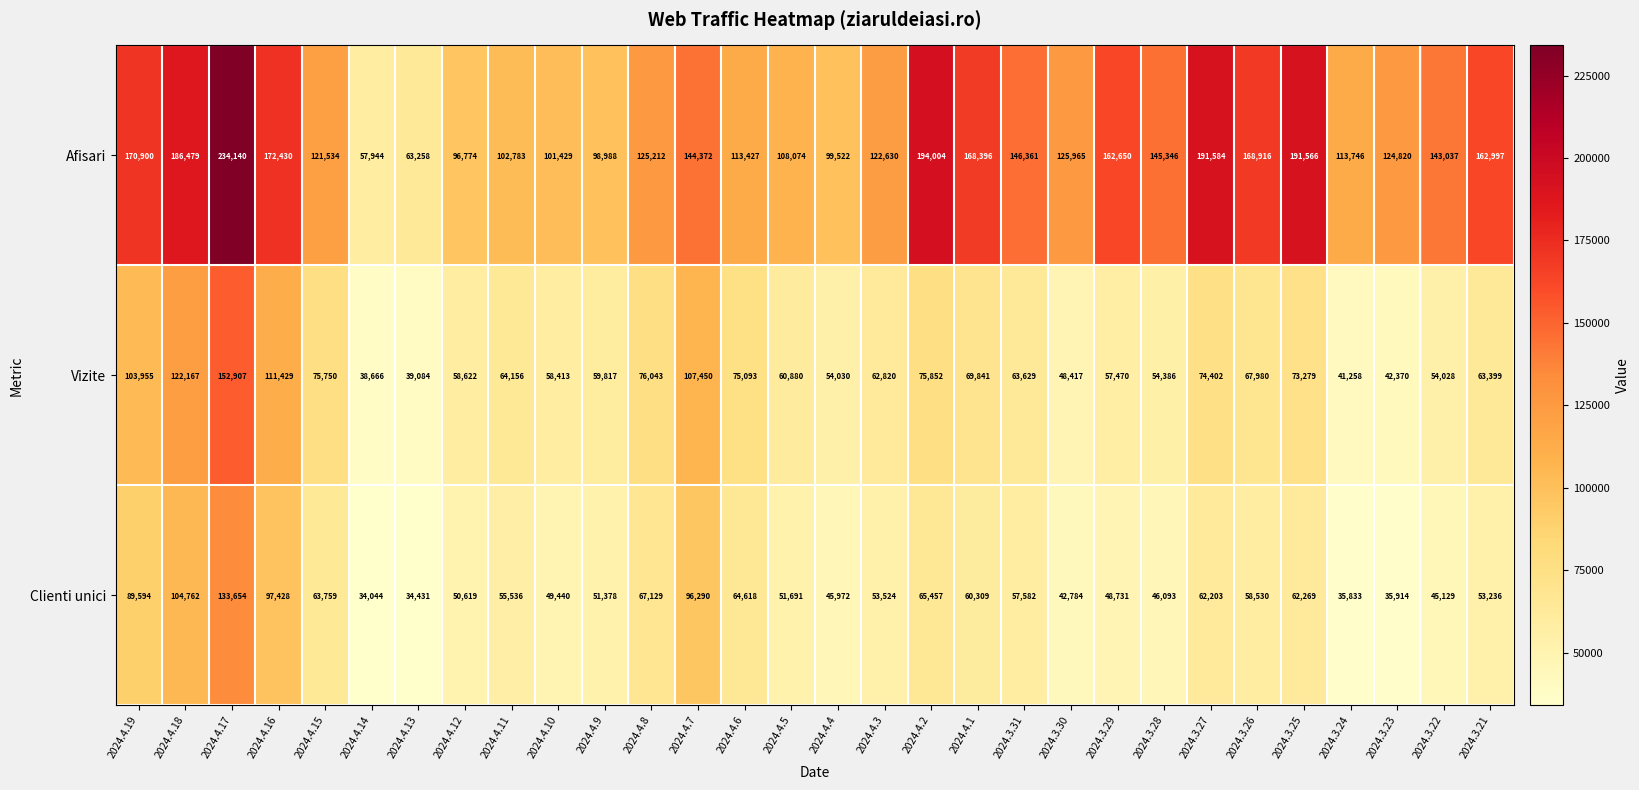

What is the average value of the Afisari series?

138643